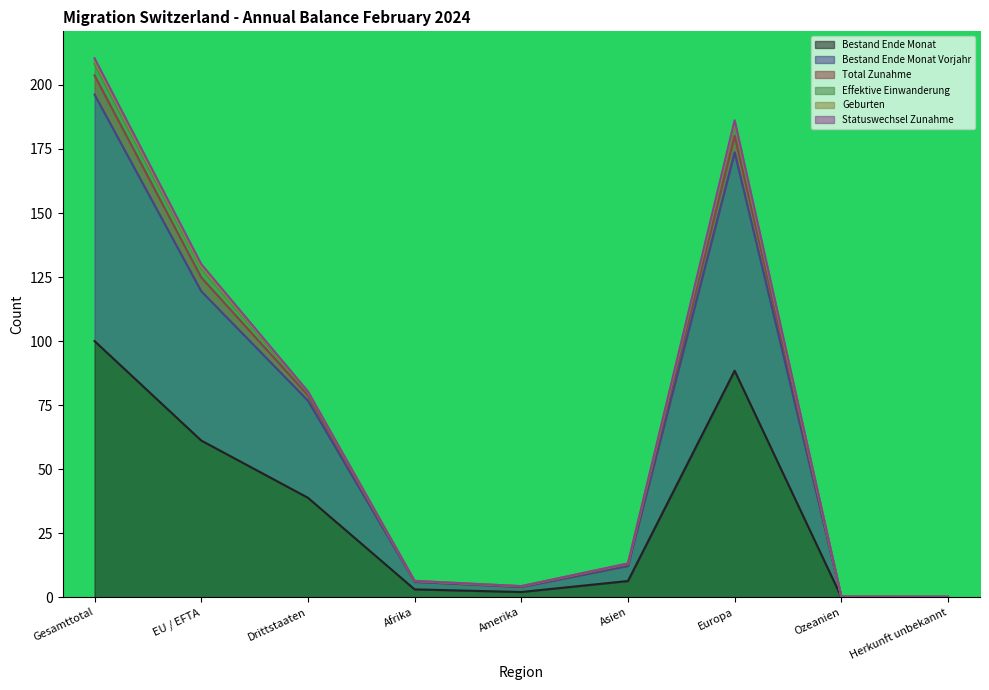

What is the label of the 2nd point from the right?

Ozeanien